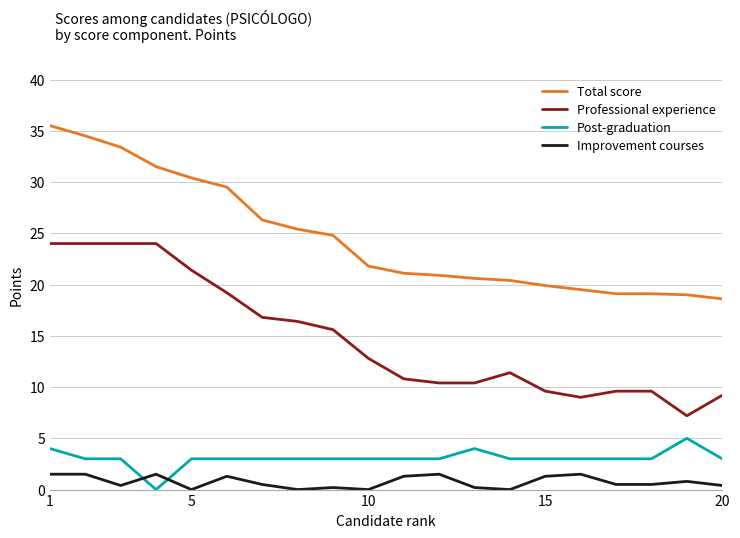

Rank the series by their maximum value, from lowest to highest.

Improvement courses, Post-graduation, Professional experience, Total score